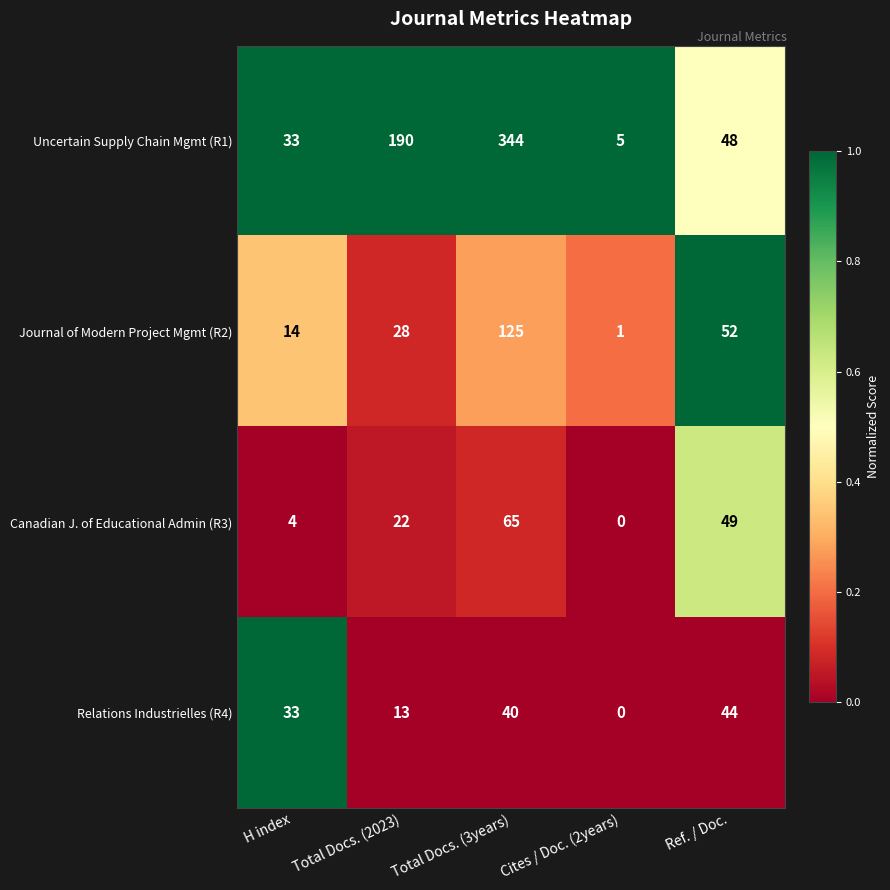

How many series are shown in this chart?

4